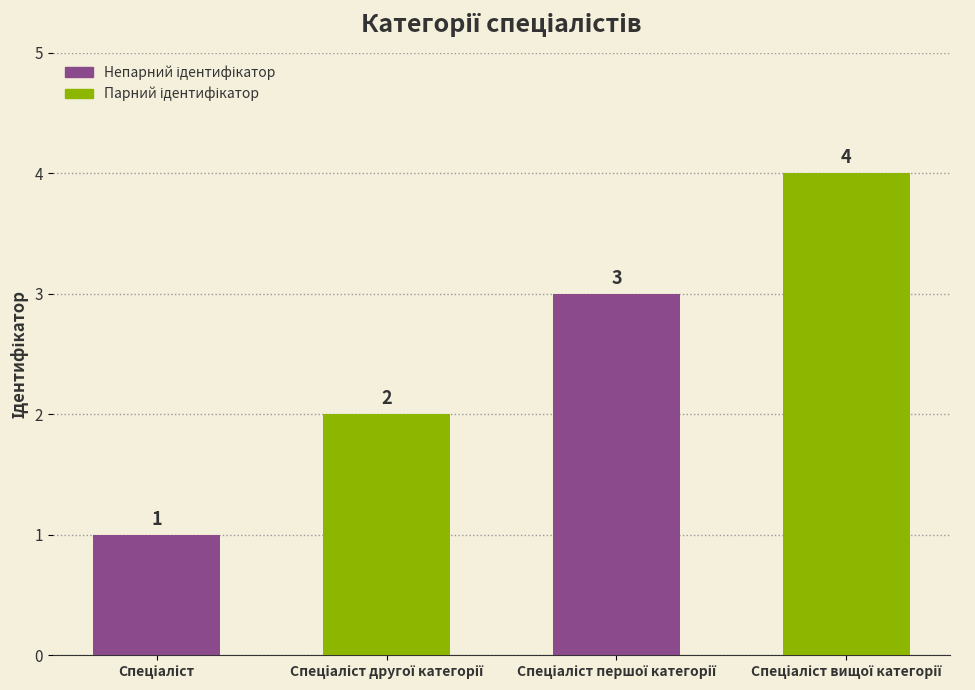

What is the greatest value displayed?

4